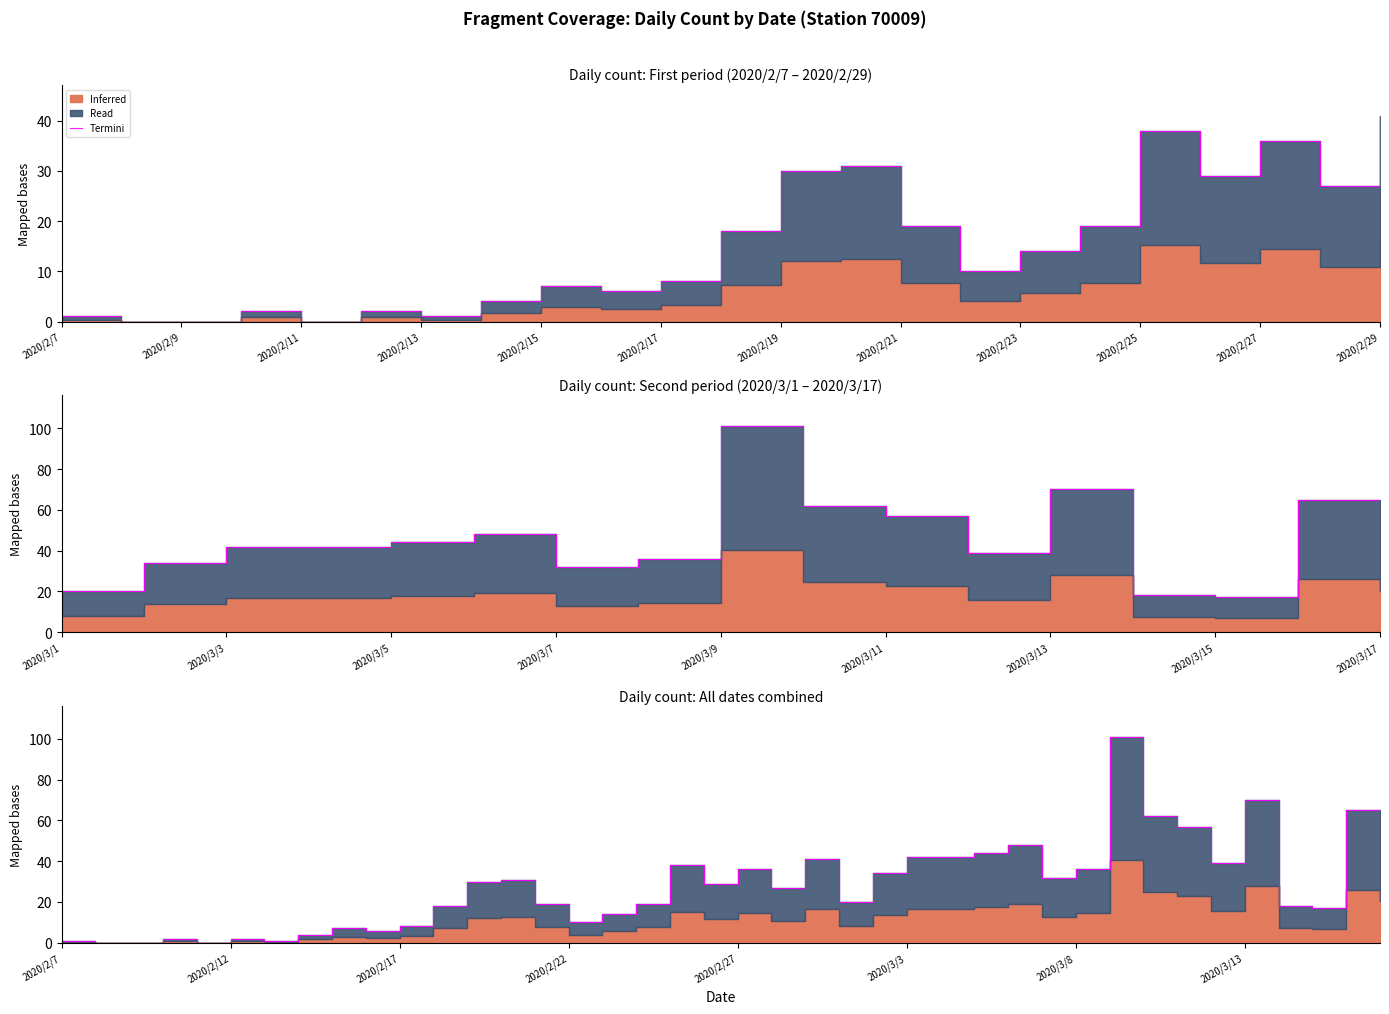

What is the sum of all values?

1121